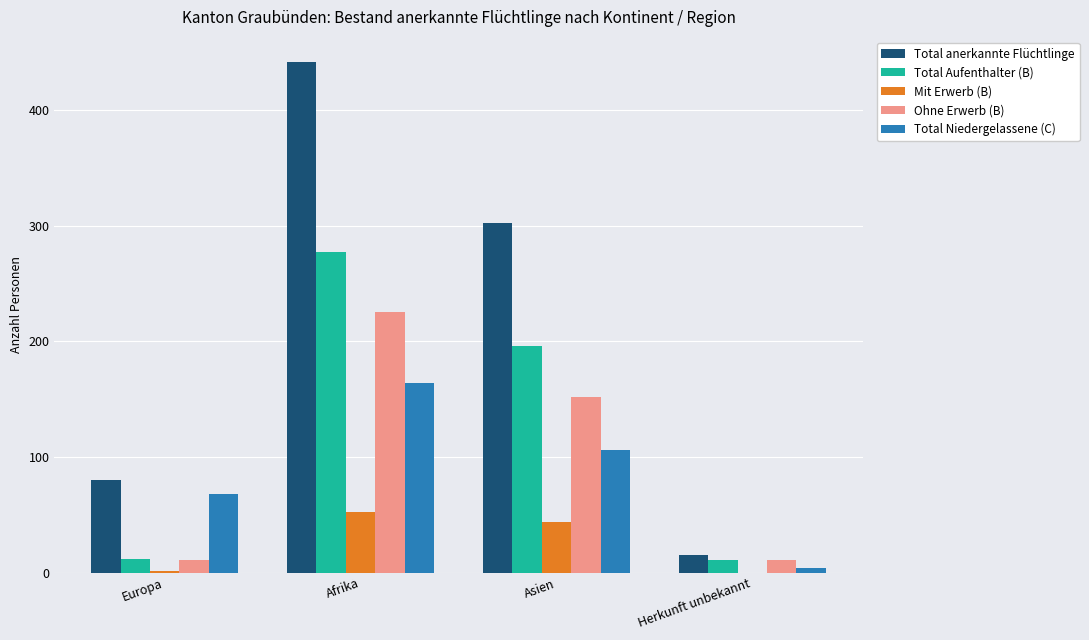

Which category has the highest value across all series?

Afrika